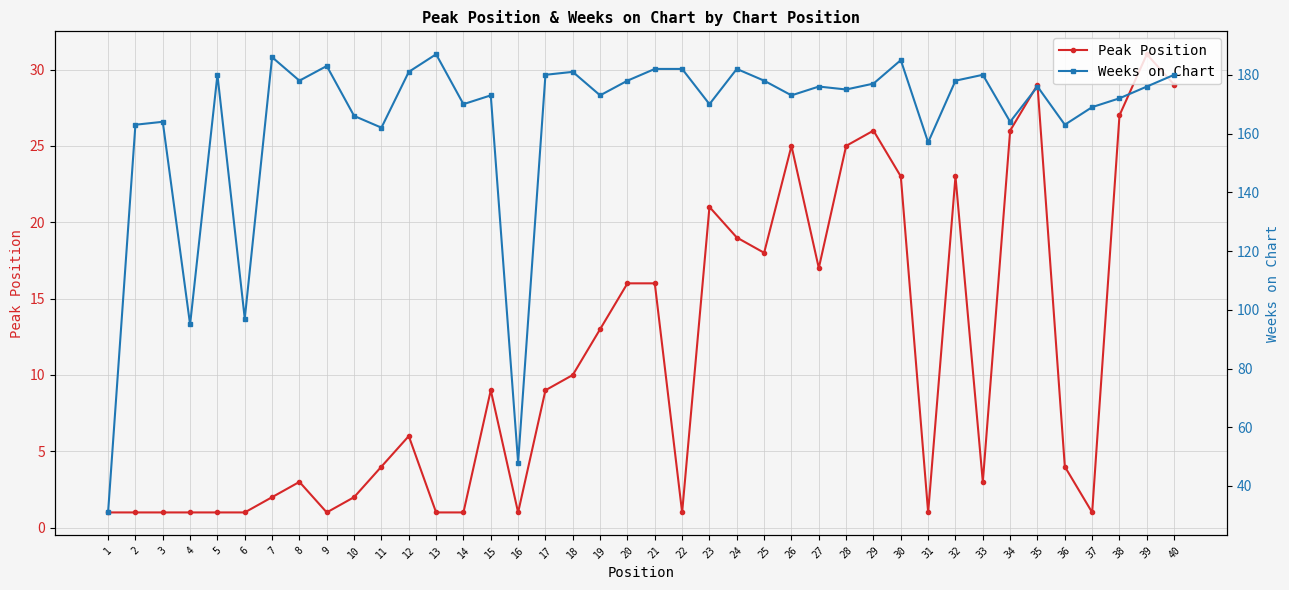

What is the minimum value for Peak Position?

1